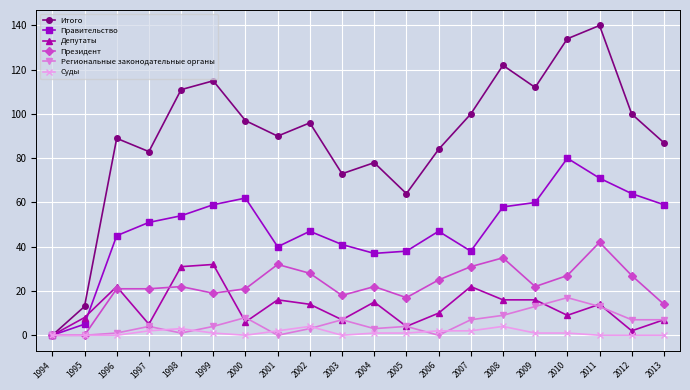

Read the Региональные законодательные органы value at 2003.

7